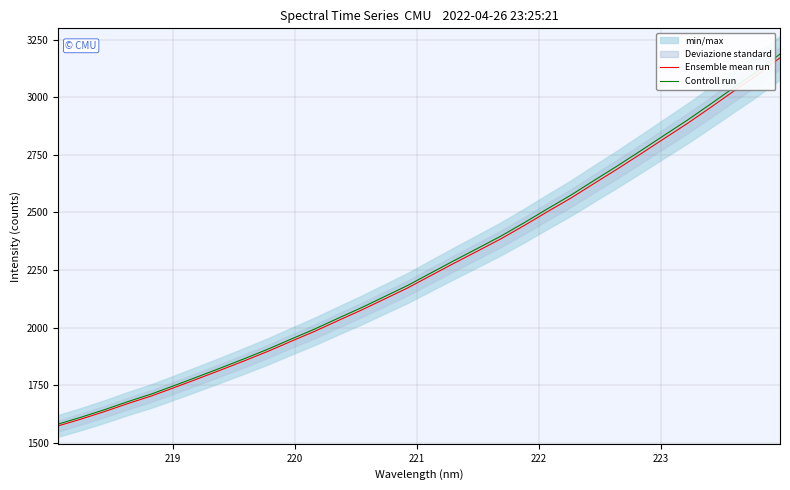

True or false: Ensemble mean run and Controll run cross at least once.

False